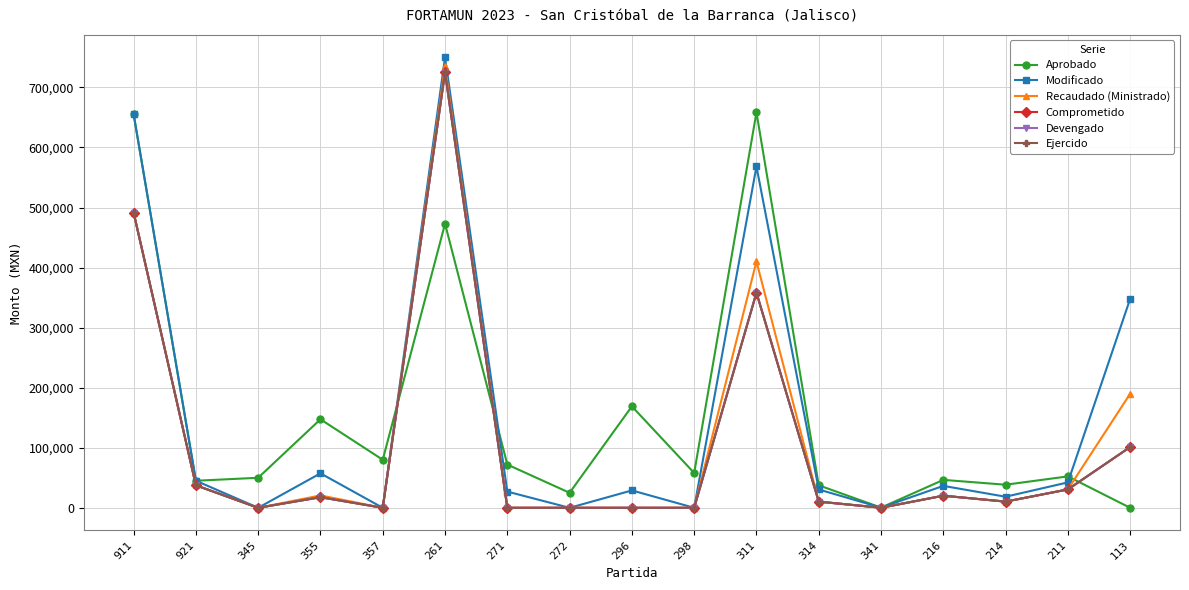

What is the label of the 16th point from the right?

921